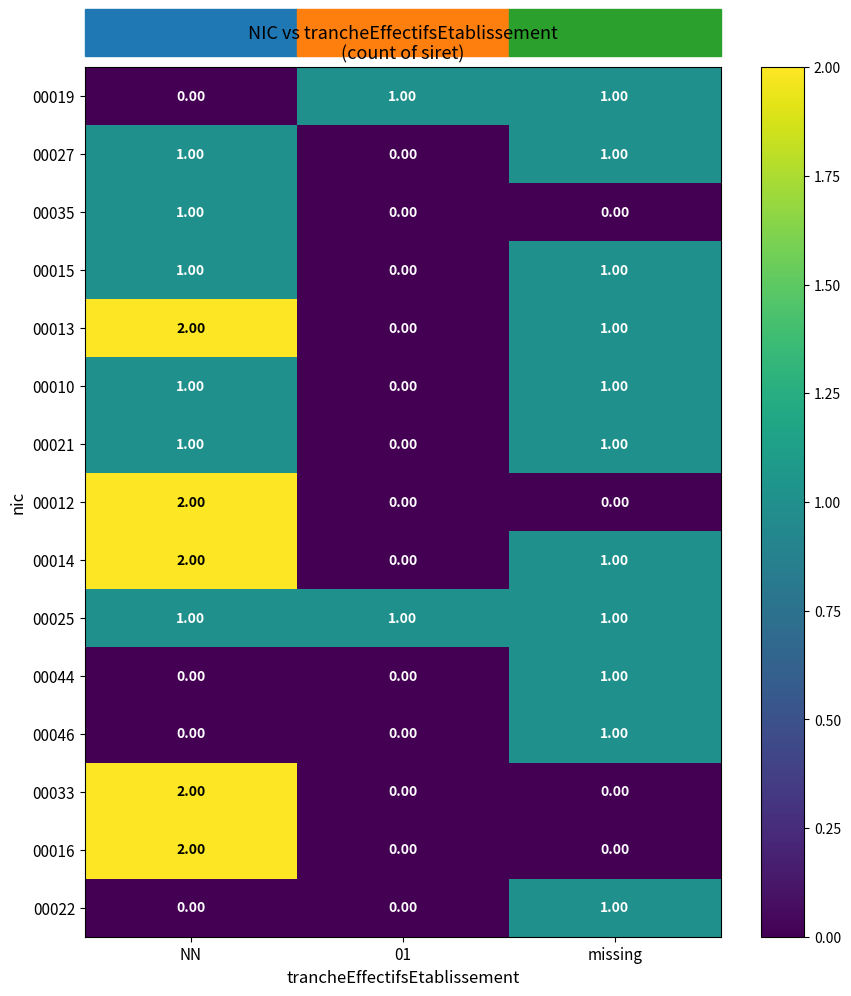

Count the number of categories in the chart.

3